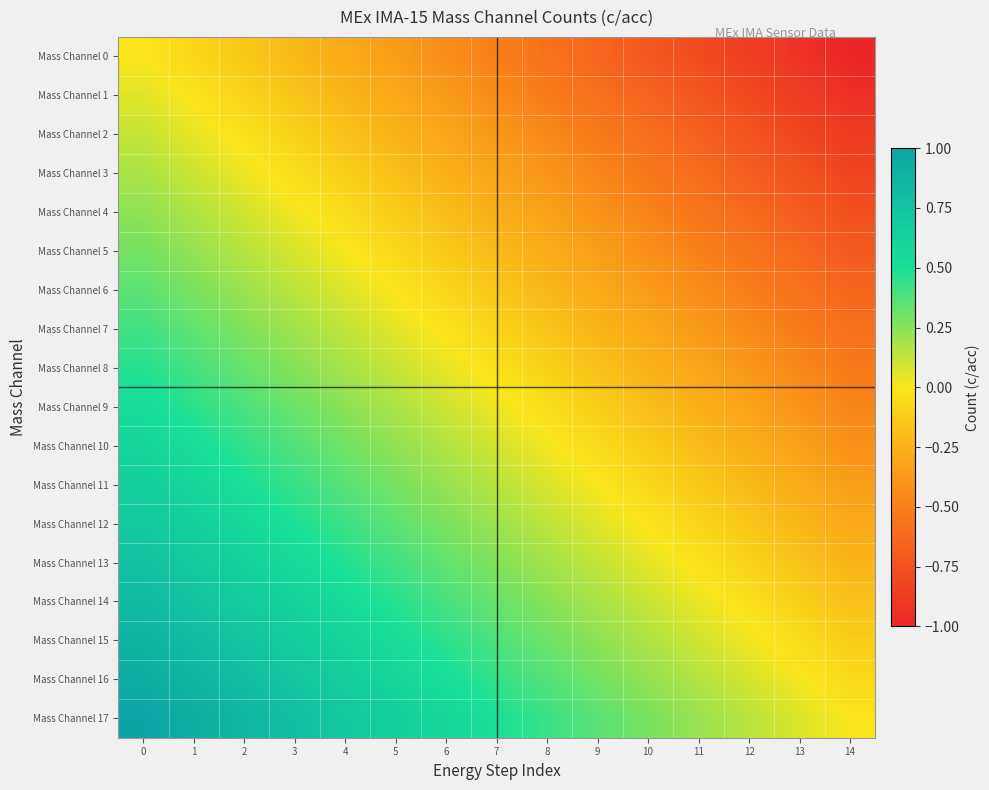

Reading left to right, transcribe all the data shown in this chart.

Mass Channel 0: 0=0.0	1=-0.1	2=-0.1	3=-0.2	4=-0.3	5=-0.4	6=-0.4	7=-0.5	8=-0.6	9=-0.6	10=-0.7	11=-0.8	12=-0.9	13=-0.9	14=-1.0
Mass Channel 1: 0=0.1	1=-0.0	2=-0.1	3=-0.2	4=-0.2	5=-0.3	6=-0.4	7=-0.4	8=-0.5	9=-0.6	10=-0.7	11=-0.7	12=-0.8	13=-0.9	14=-0.9
Mass Channel 2: 0=0.1	1=0.0	2=-0.0	3=-0.1	4=-0.2	5=-0.2	6=-0.3	7=-0.4	8=-0.5	9=-0.5	10=-0.6	11=-0.7	12=-0.7	13=-0.8	14=-0.9
Mass Channel 3: 0=0.2	1=0.1	2=0.0	3=-0.0	4=-0.1	5=-0.2	6=-0.3	7=-0.3	8=-0.4	9=-0.5	10=-0.5	11=-0.6	12=-0.7	13=-0.8	14=-0.8
Mass Channel 4: 0=0.2	1=0.2	2=0.1	3=0.0	4=-0.1	5=-0.1	6=-0.2	7=-0.3	8=-0.3	9=-0.4	10=-0.5	11=-0.6	12=-0.6	13=-0.7	14=-0.8
Mass Channel 5: 0=0.3	1=0.2	2=0.2	3=0.1	4=0.0	5=-0.1	6=-0.1	7=-0.2	8=-0.3	9=-0.3	10=-0.4	11=-0.5	12=-0.6	13=-0.6	14=-0.7
Mass Channel 6: 0=0.4	1=0.3	2=0.2	3=0.1	4=0.1	5=-0.0	6=-0.1	7=-0.1	8=-0.2	9=-0.3	10=-0.4	11=-0.4	12=-0.5	13=-0.6	14=-0.6
Mass Channel 7: 0=0.4	1=0.3	2=0.3	3=0.2	4=0.1	5=0.1	6=-0.0	7=-0.1	8=-0.2	9=-0.2	10=-0.3	11=-0.4	12=-0.4	13=-0.5	14=-0.6
Mass Channel 8: 0=0.5	1=0.4	2=0.3	3=0.3	4=0.2	5=0.1	6=0.0	7=-0.0	8=-0.1	9=-0.2	10=-0.2	11=-0.3	12=-0.4	13=-0.5	14=-0.5
Mass Channel 9: 0=0.5	1=0.5	2=0.4	3=0.3	4=0.2	5=0.2	6=0.1	7=0.0	8=-0.0	9=-0.1	10=-0.2	11=-0.3	12=-0.3	13=-0.4	14=-0.5
Mass Channel 10: 0=0.6	1=0.5	2=0.4	3=0.4	4=0.3	5=0.2	6=0.2	7=0.1	8=0.0	9=-0.1	10=-0.1	11=-0.2	12=-0.3	13=-0.3	14=-0.4
Mass Channel 11: 0=0.6	1=0.6	2=0.5	3=0.4	4=0.4	5=0.3	6=0.2	7=0.1	8=0.1	9=0.0	10=-0.1	11=-0.1	12=-0.2	13=-0.3	14=-0.4
Mass Channel 12: 0=0.7	1=0.6	2=0.6	3=0.5	4=0.4	5=0.3	6=0.3	7=0.2	8=0.1	9=0.1	10=-0.0	11=-0.1	12=-0.2	13=-0.2	14=-0.3
Mass Channel 13: 0=0.8	1=0.7	2=0.6	3=0.6	4=0.5	5=0.4	6=0.3	7=0.3	8=0.2	9=0.1	10=0.1	11=-0.0	12=-0.1	13=-0.2	14=-0.2
Mass Channel 14: 0=0.8	1=0.8	2=0.7	3=0.6	4=0.5	5=0.5	6=0.4	7=0.3	8=0.3	9=0.2	10=0.1	11=0.0	12=-0.0	13=-0.1	14=-0.2
Mass Channel 15: 0=0.9	1=0.8	2=0.7	3=0.7	4=0.6	5=0.5	6=0.5	7=0.4	8=0.3	9=0.2	10=0.2	11=0.1	12=0.0	13=-0.0	14=-0.1
Mass Channel 16: 0=0.9	1=0.9	2=0.8	3=0.7	4=0.7	5=0.6	6=0.5	7=0.4	8=0.4	9=0.3	10=0.2	11=0.2	12=0.1	13=0.0	14=-0.1
Mass Channel 17: 0=1.0	1=0.9	2=0.9	3=0.8	4=0.7	5=0.6	6=0.6	7=0.5	8=0.4	9=0.4	10=0.3	11=0.2	12=0.1	13=0.1	14=0.0